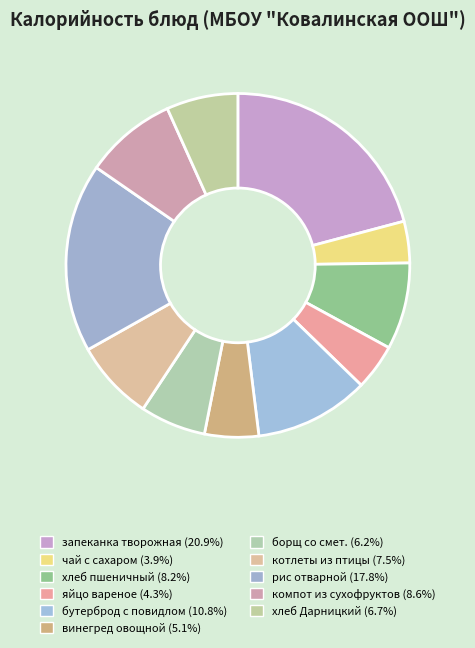

True or false: хлеб Дарницкий accounts for 13% of the total.

False